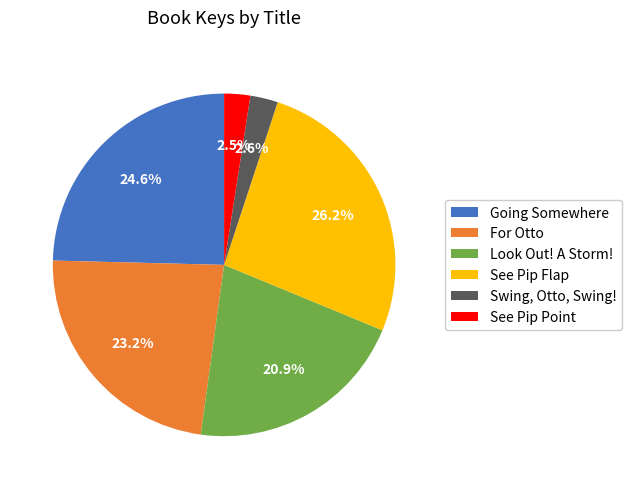

Rank the categories by value from highest to lowest.

See Pip Flap, Going Somewhere, For Otto, Look Out! A Storm!, Swing, Otto, Swing!, See Pip Point